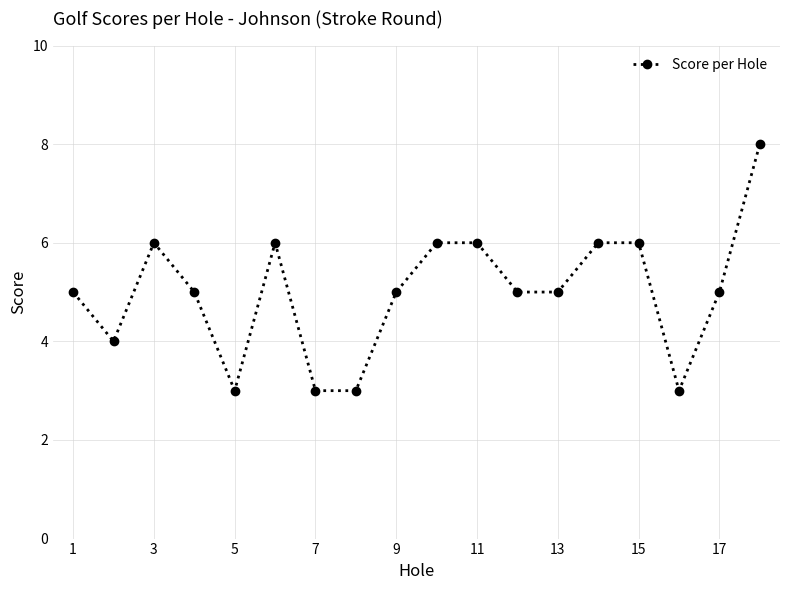

True or false: the data has more than 0 interior local peaks.

True